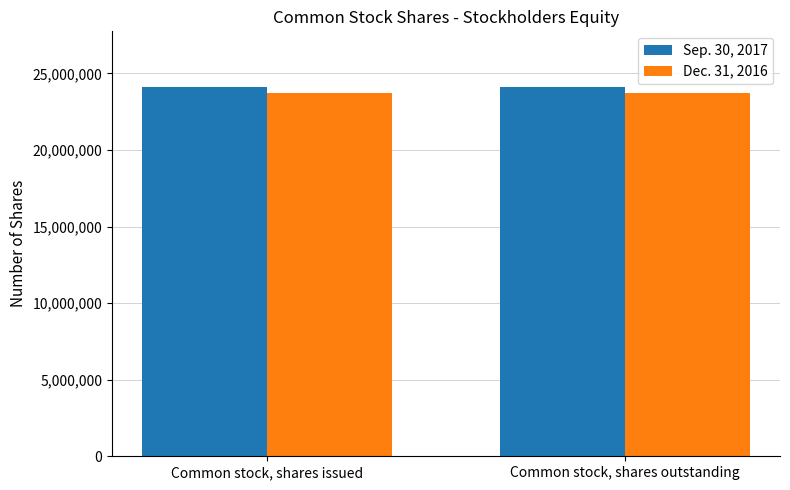

What is the total value across all series at Common stock, shares issued?

47875841